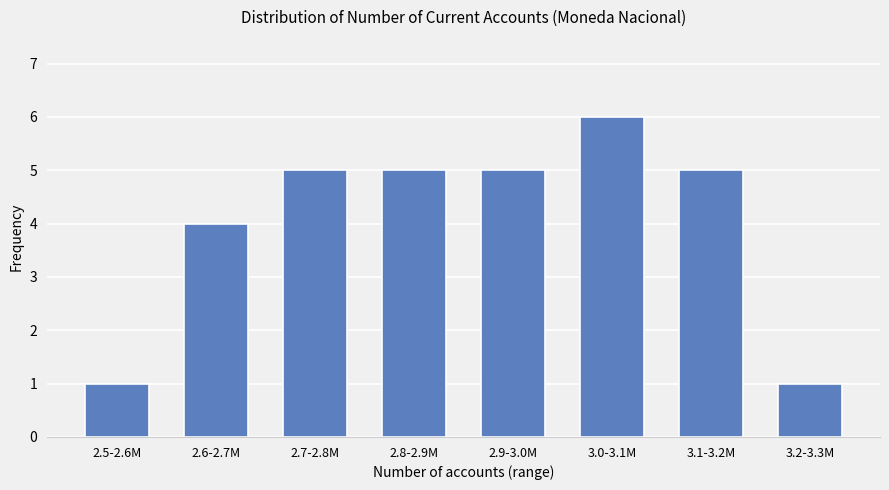

Reading left to right, what are all the values shown in this chart?

1	4	5	5	5	6	5	1